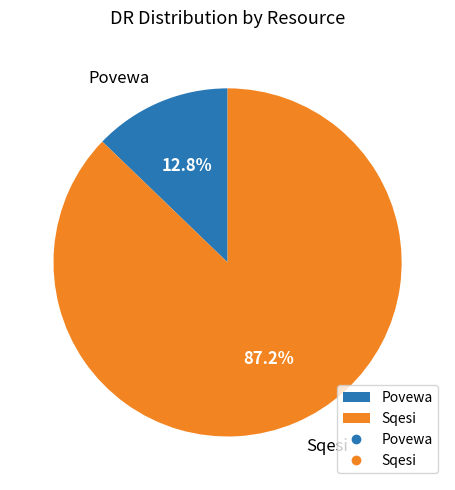

The Povewa slice represents 13% of the pie. True or false?

True